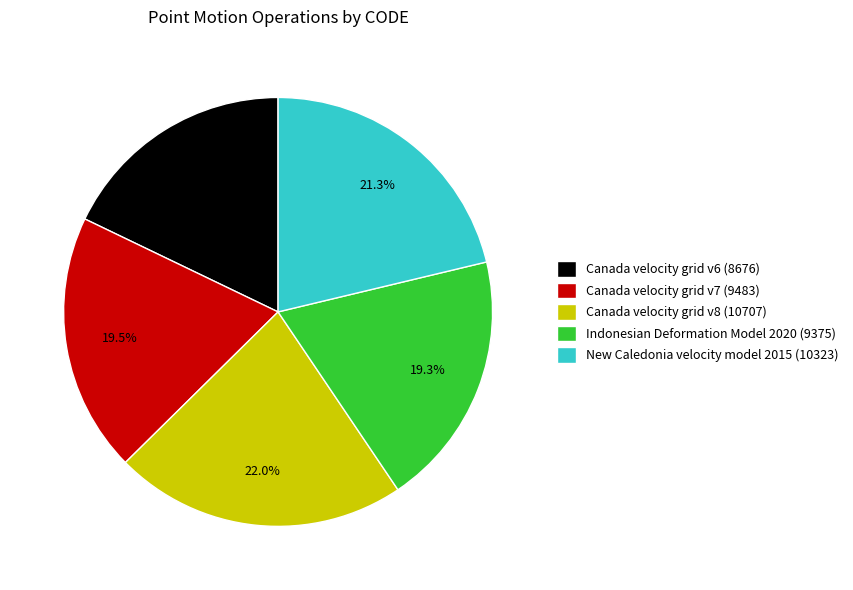

Is New Caledonia velocity model 2015 the majority of the pie?

No